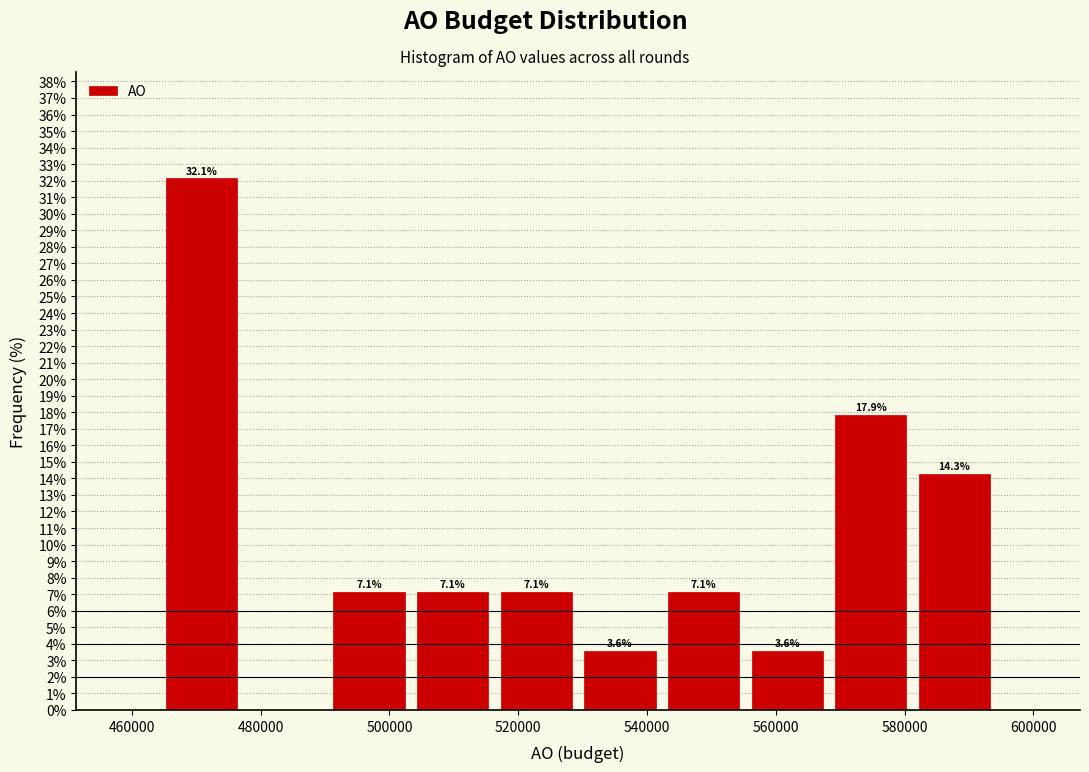

Over which range of the x-axis is the bar tallest?

464000 to 478000